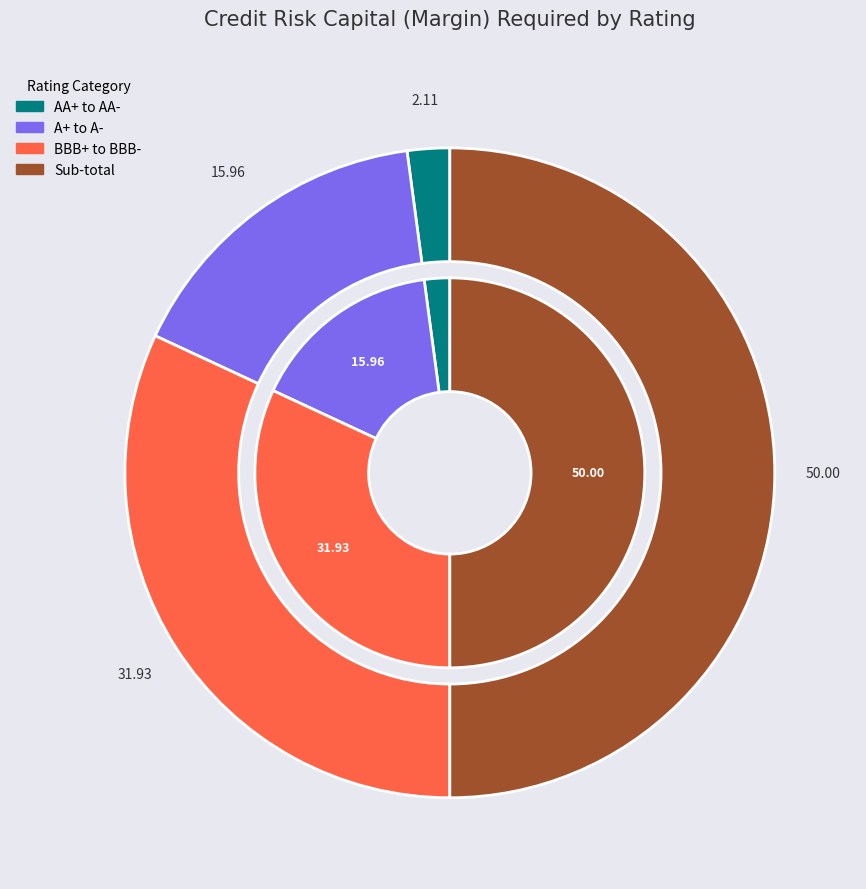

Which slice is the largest?

Sub-total